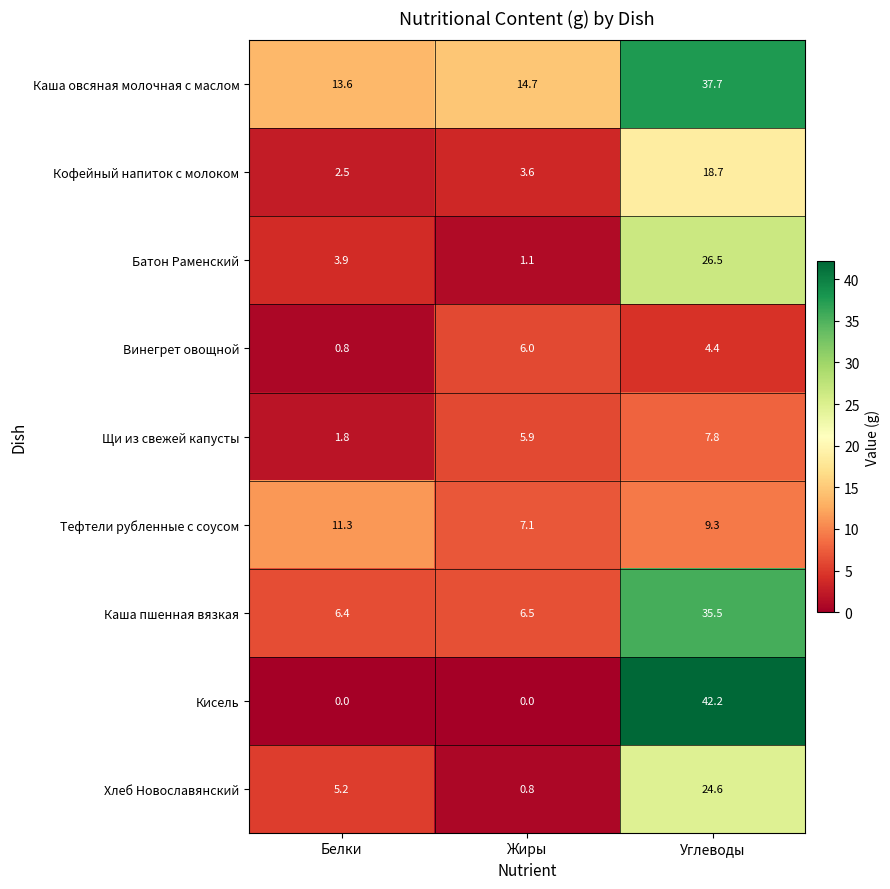

Reading left to right, list all the values displayed in this chart.

Каша овсяная молочная с маслом: Белки=13.6	Жиры=14.7	Углеводы=37.7
Кофейный напиток с молоком: Белки=2.5	Жиры=3.6	Углеводы=18.7
Батон Раменский: Белки=3.9	Жиры=1.1	Углеводы=26.5
Винегрет овощной: Белки=0.8	Жиры=6.0	Углеводы=4.4
Щи из свежей капусты: Белки=1.8	Жиры=5.9	Углеводы=7.8
Тефтели рубленные с соусом: Белки=11.3	Жиры=7.1	Углеводы=9.3
Каша пшенная вязкая: Белки=6.4	Жиры=6.5	Углеводы=35.5
Кисель: Белки=0.0	Жиры=0.0	Углеводы=42.2
Хлеб Новославянский: Белки=5.2	Жиры=0.8	Углеводы=24.6